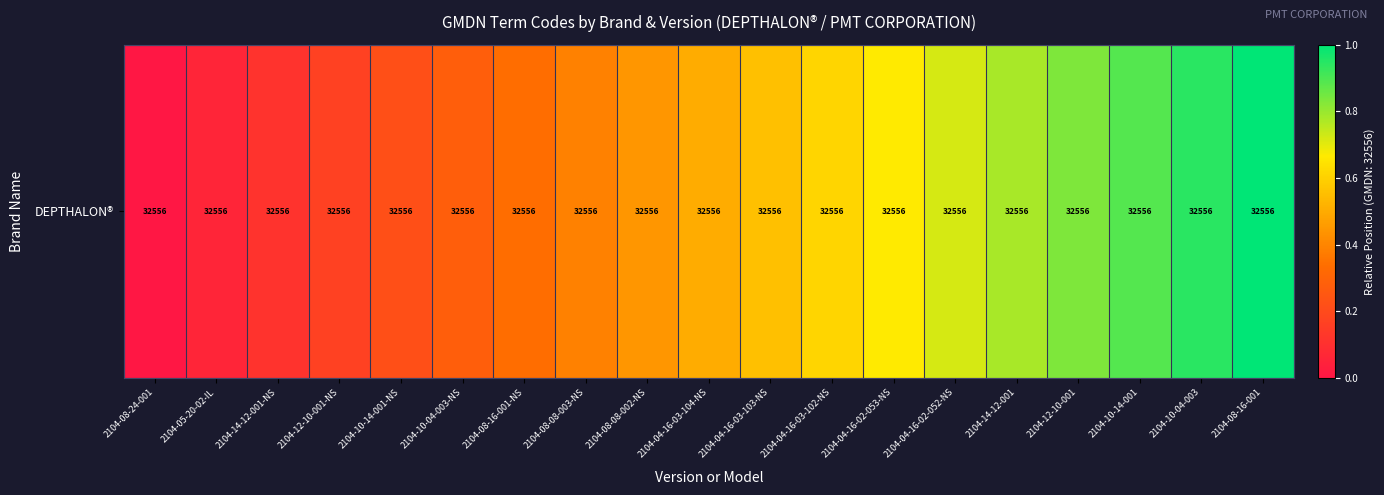

The chart shows a value of 1.1 at 2104-04-16-02-052-NS. True or false?

False